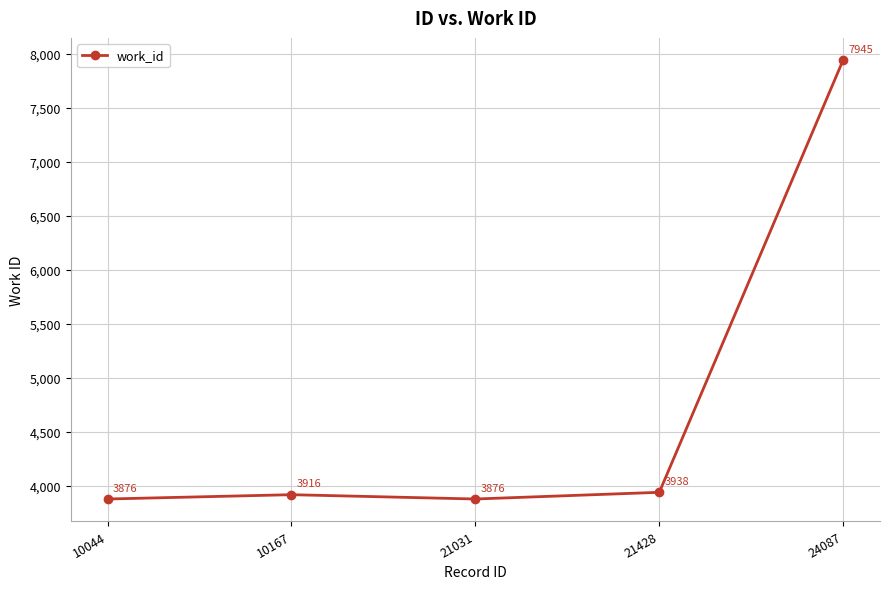

Which category has the highest value across all series?

24087